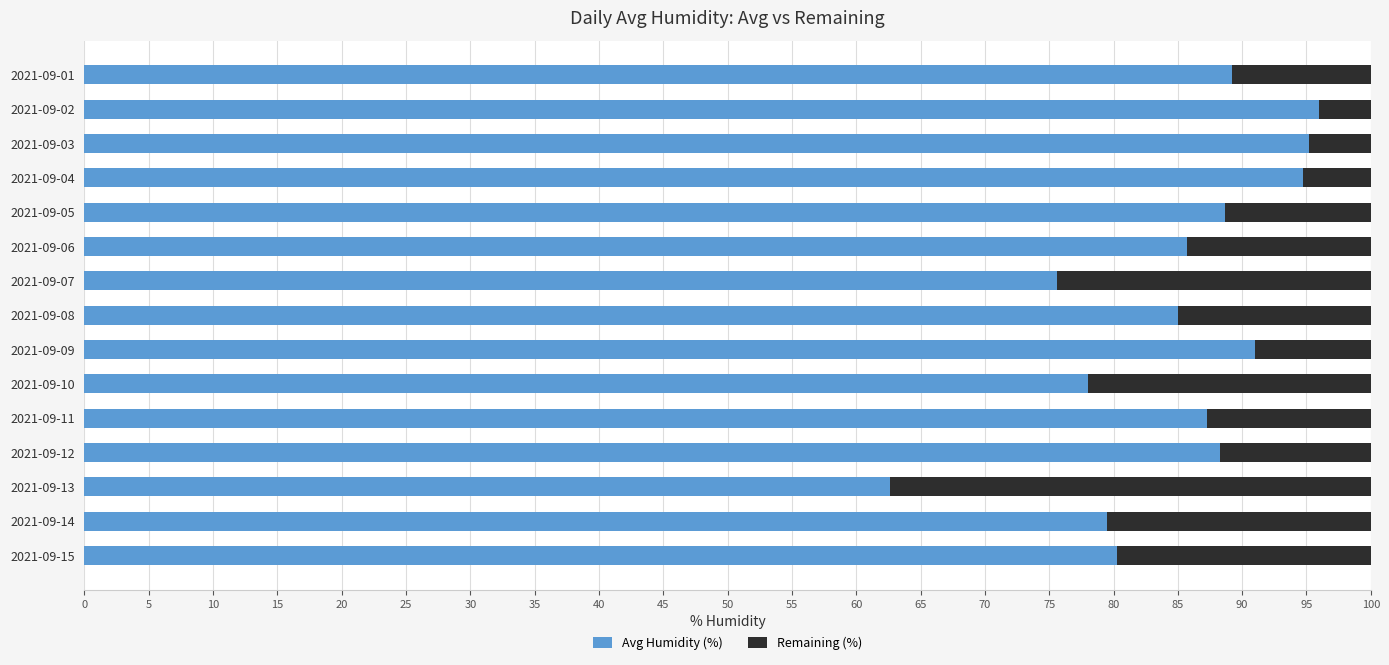

What is the difference between the maximum and minimum values in the Avg Humidity (%) series?

33.4